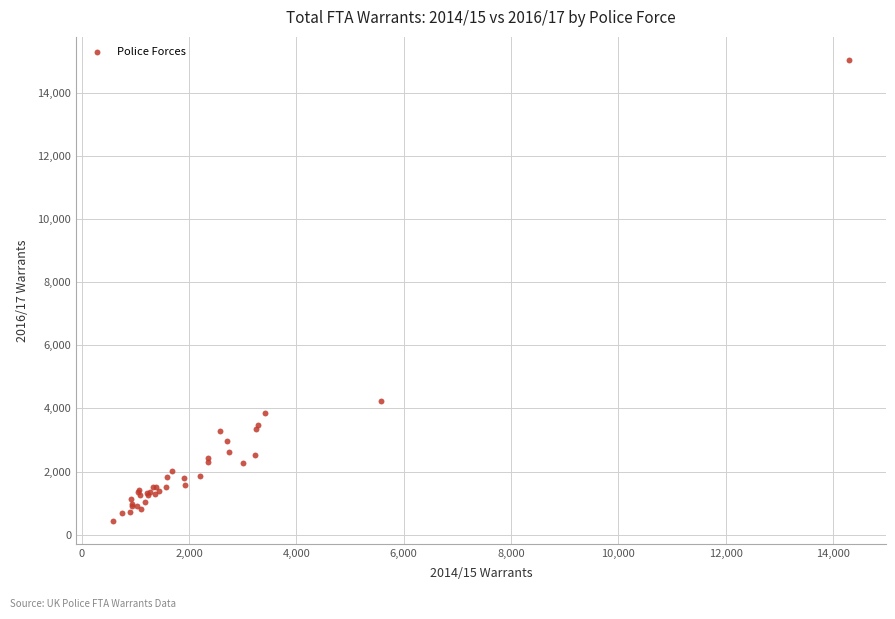

What Y value in the scatter plot is closest to 7740?

4236